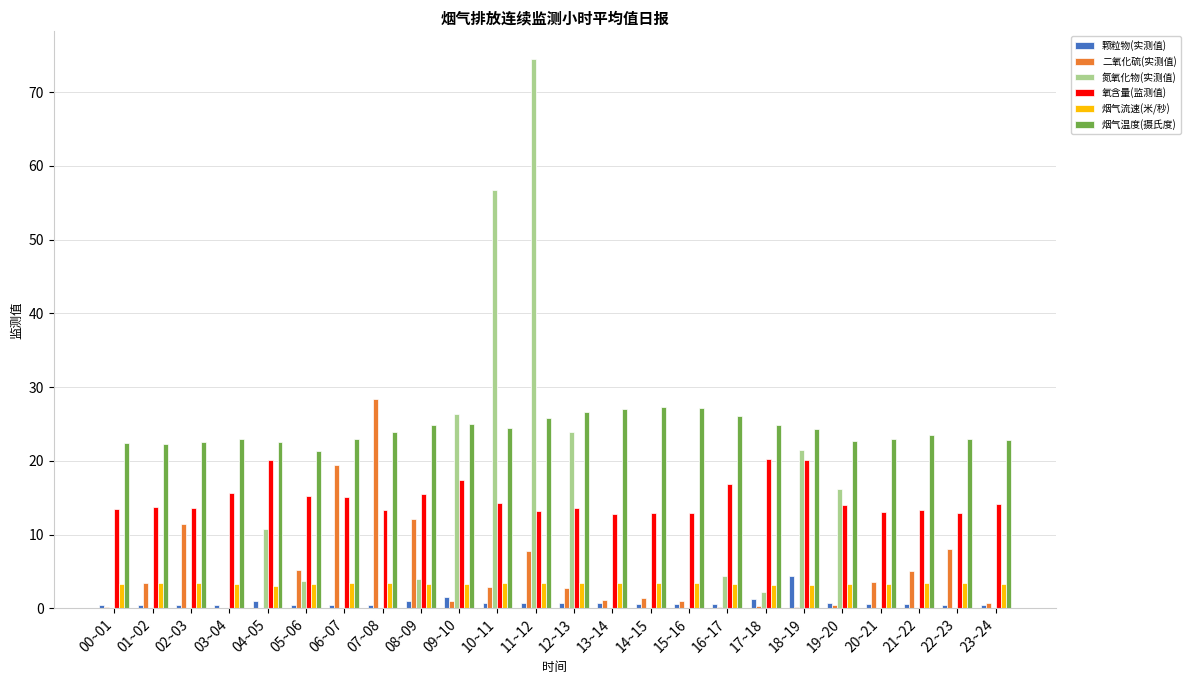

What is the difference between the 氧含量(监测值) values at 09~10 and 22~23?

4.5